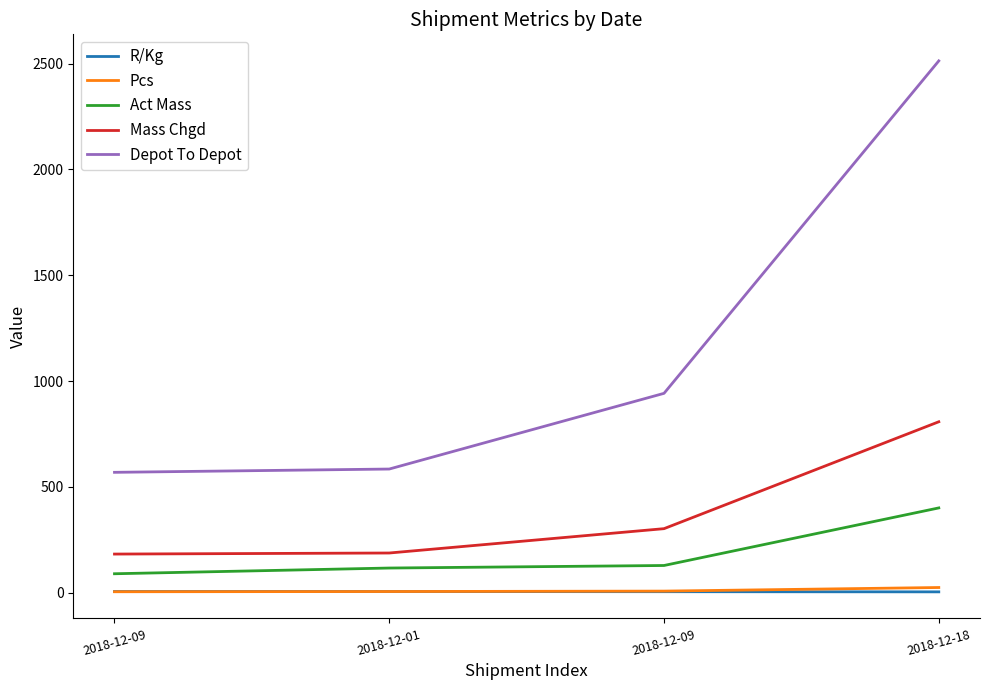

True or false: Mass Chgd has a value of 808.0 at 2018-12-18.

True